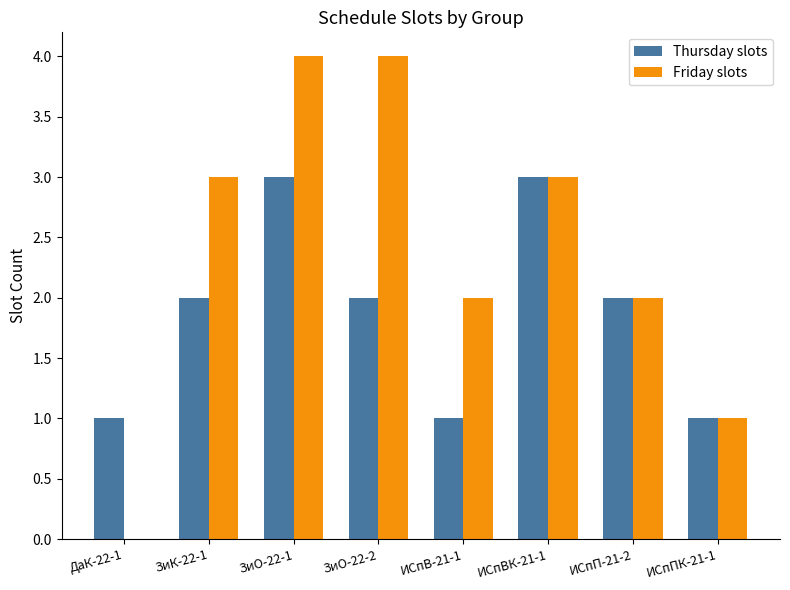

What is the sum of the Friday slots values at ИСпПК-21-1 and ДаК-22-1?

1